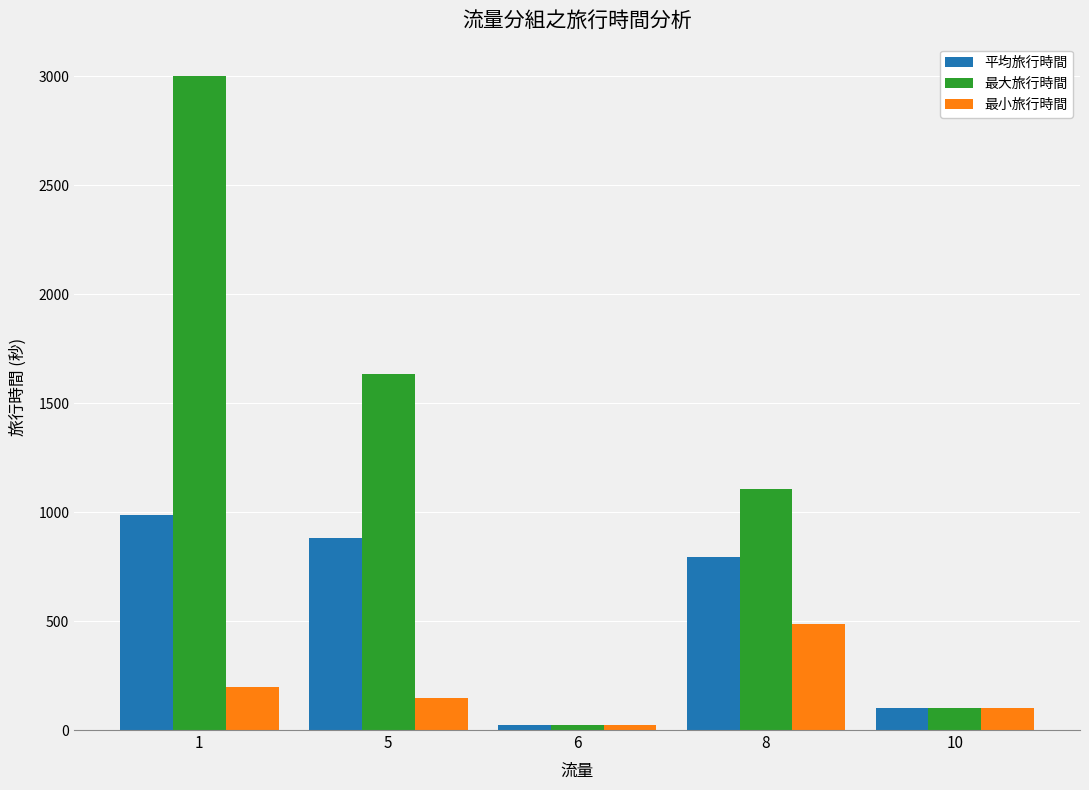

What is the difference between the maximum and minimum values in the 最大旅行時間 series?

2976.0